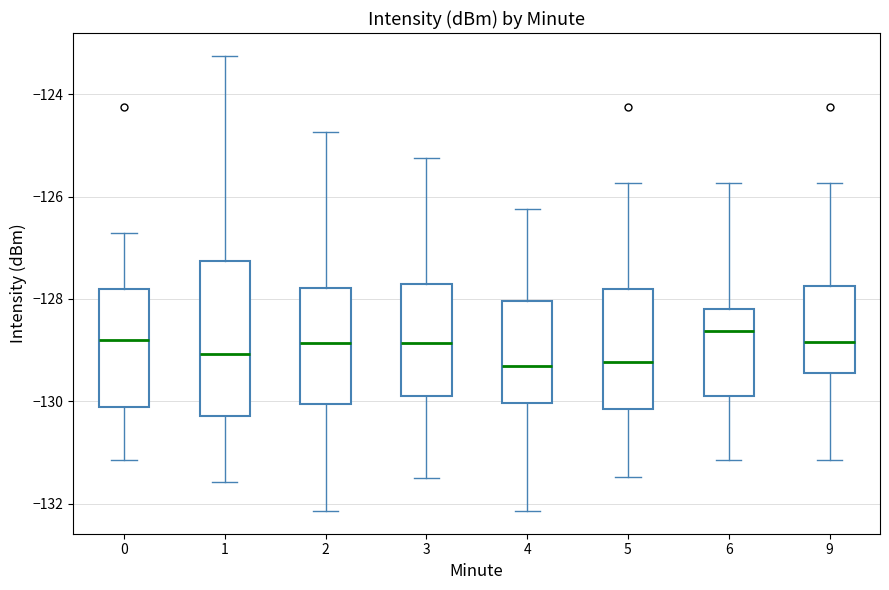

Where does the lower whisker of the box at x = 5 end on the y-axis? The values are not printed on the chart, so give them approximately, as read against the axis.

-131.4